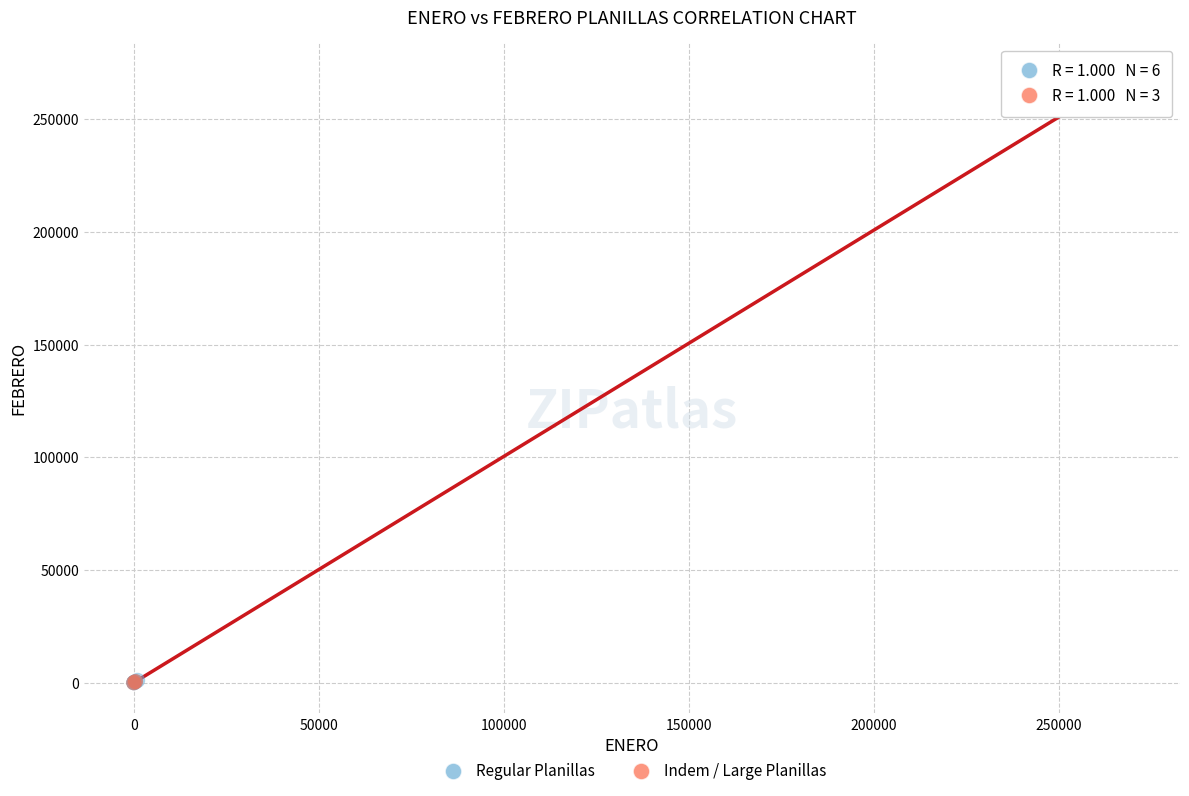

Which series has the largest Y range (max minus min)?

Indem / Large Planillas